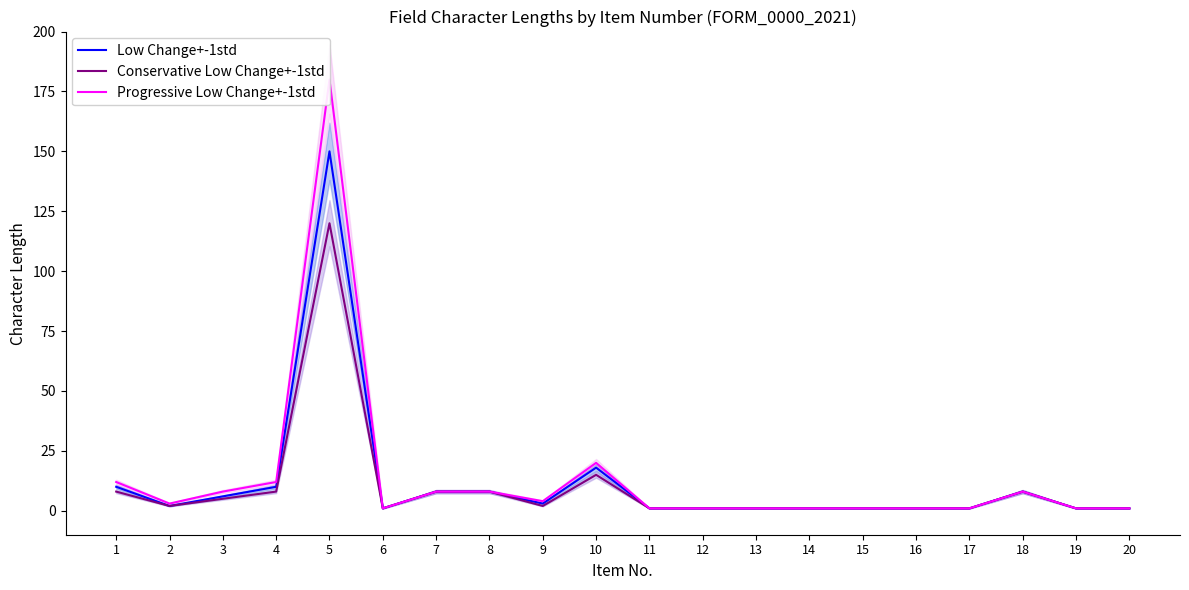

What is the total value across all series at 20?

3